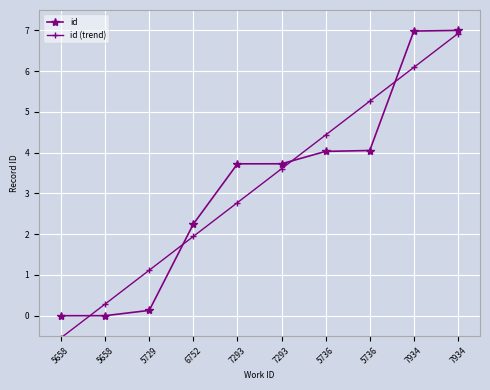

What is the difference between the id (trend) values at 7293 and 7934?

4.1